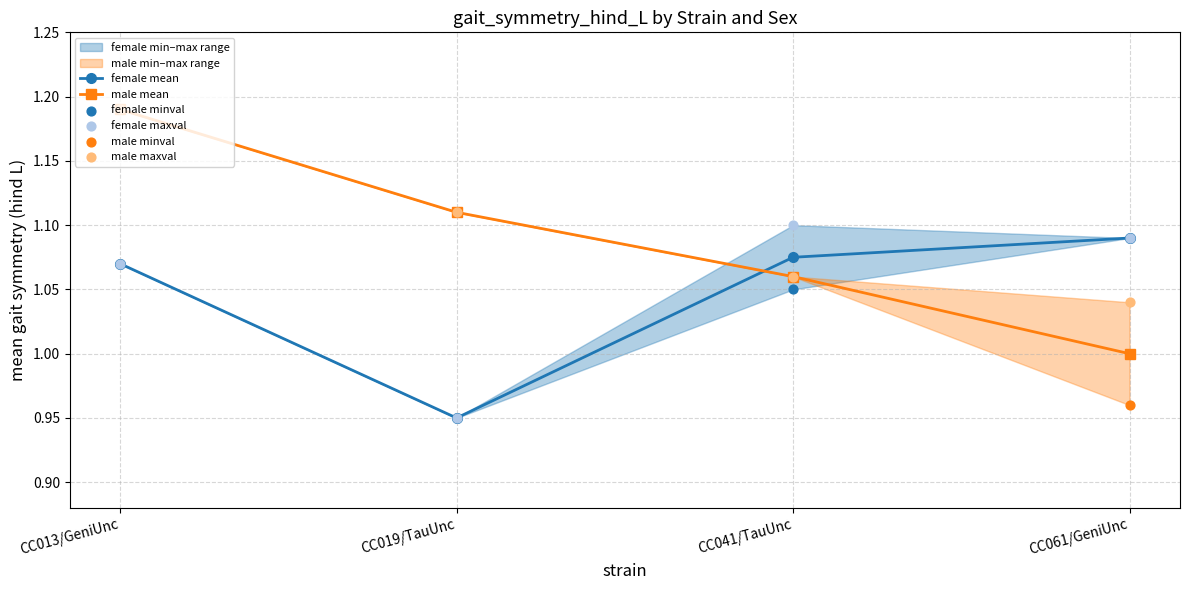

Is the value of male maxval at CC013/GeniUnc greater than the value of female mean at CC013/GeniUnc?

Yes